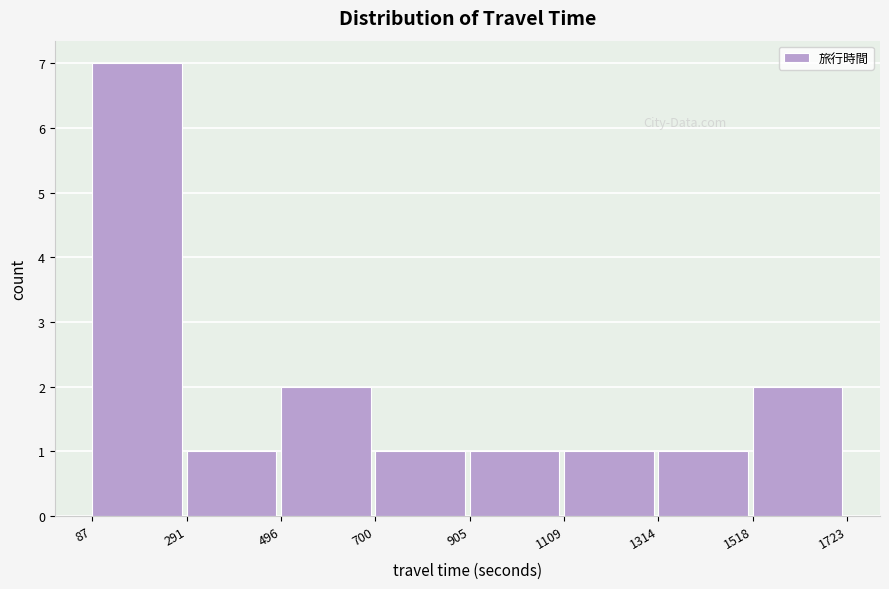

Reading left to right, list every bar in this chart as the range it spans on the x-axis followed by its height. The values are not printed on the chart, so give them approximately, as read against the axis.

87 to 291: 7
291 to 496: 1
496 to 700: 2
700 to 905: 1
905 to 1109: 1
1109 to 1314: 1
1314 to 1518: 1
1518 to 1723: 2